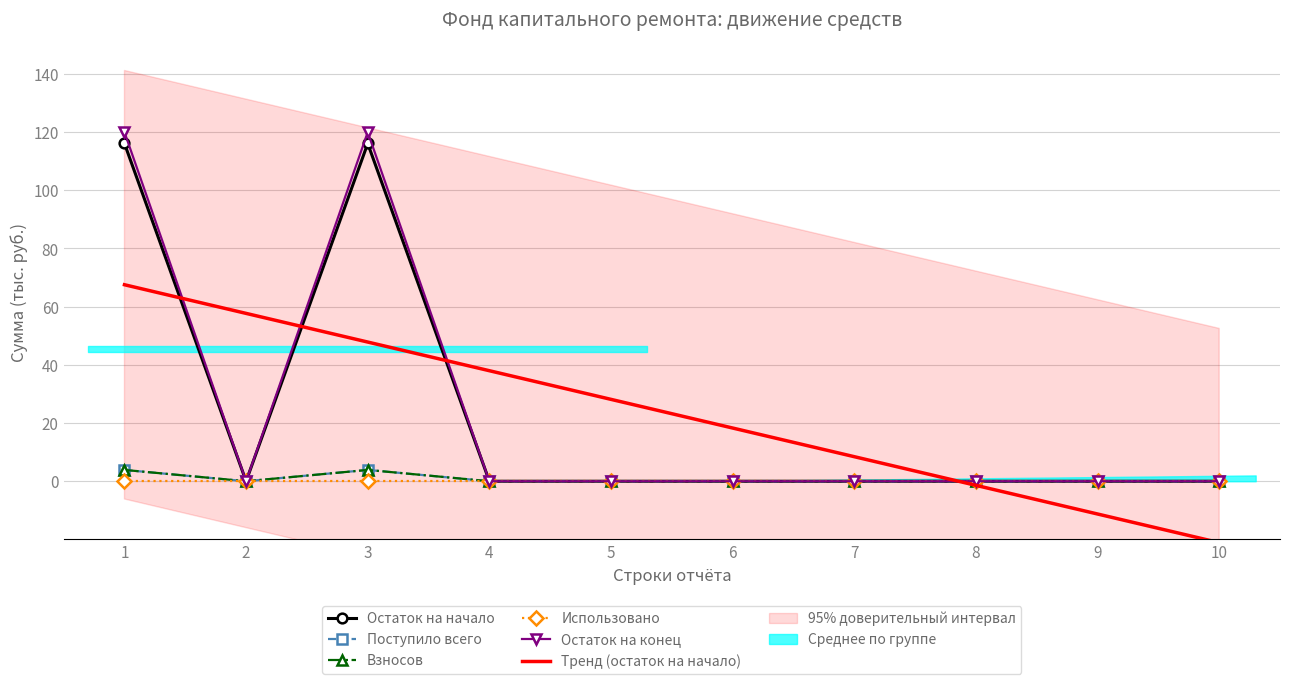

Which series has the largest range (max minus min)?

Остаток на конец